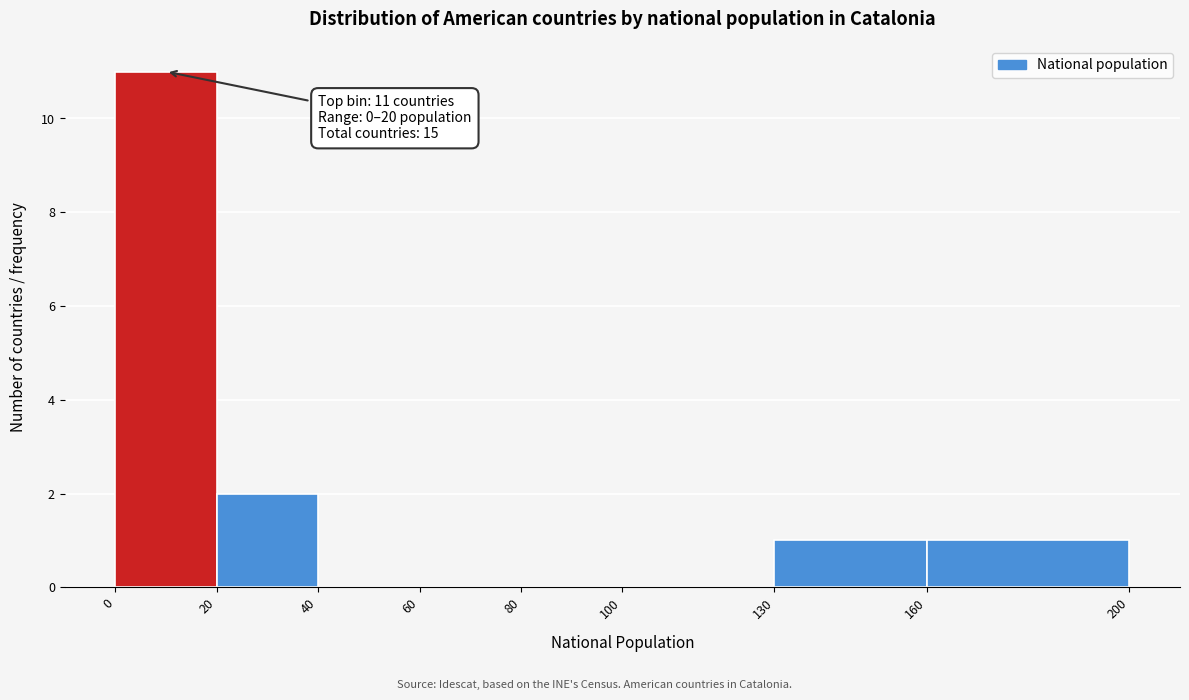

Which range on the x-axis has the tallest bar?

0 to 20